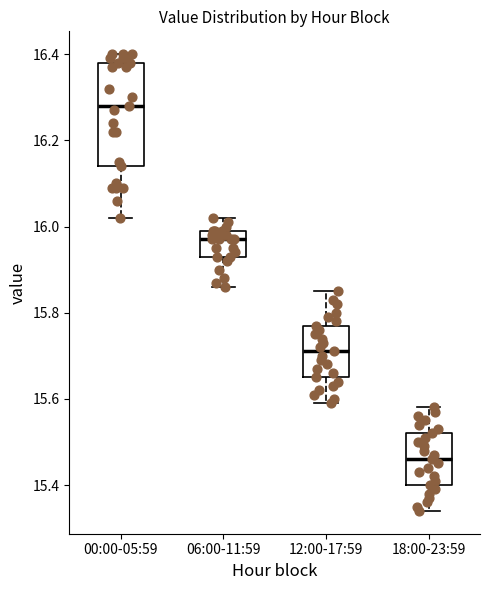

Reading left to right, read every box against the y-axis: the position of its median line, the range the box covers, and the ends of its whiskers. The values are not printed on the chart, so give them approximately, as read against the axis.

00:00-05:59: median 16.28, box 16.14 to 16.38, whiskers 16.02 to 16.40
06:00-11:59: median 15.98, box 15.94 to 16.00, whiskers 15.86 to 16.02
12:00-17:59: median 15.72, box 15.66 to 15.78, whiskers 15.60 to 15.86
18:00-23:59: median 15.46, box 15.40 to 15.52, whiskers 15.34 to 15.58